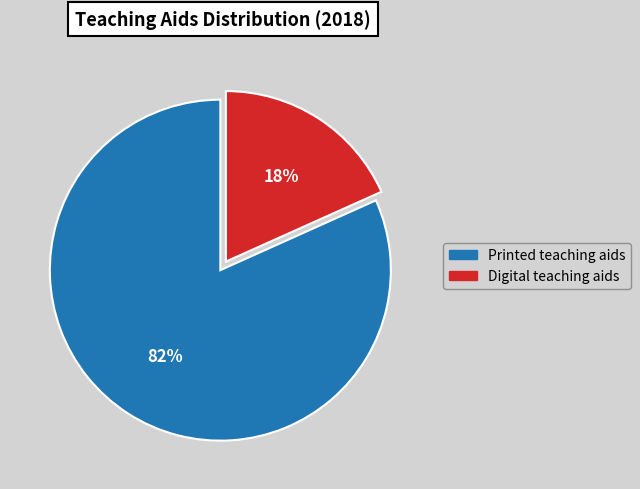

To the nearest percent, what portion does Printed teaching aids represent?

82%